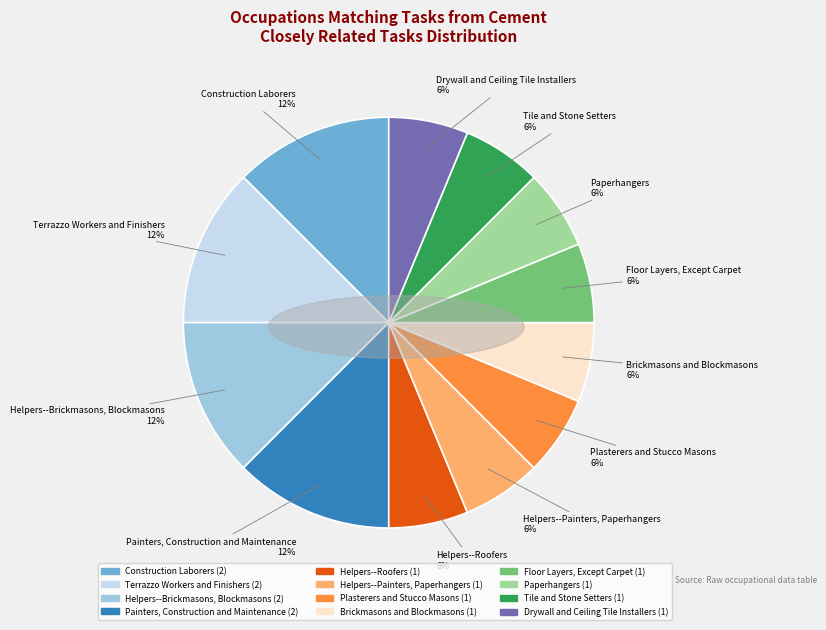

How many segments does this pie chart have?

12